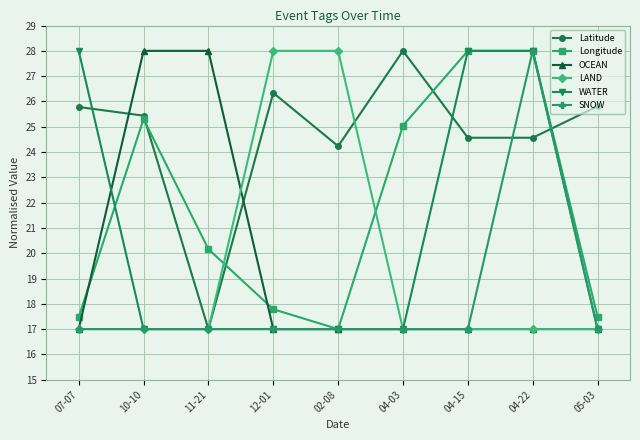

Reading left to right, transcribe all the data shown in this chart.

Latitude: 07-07=25.8	10-10=25.4	11-21=17.0	12-01=26.3	02-08=24.2	04-03=28.0	04-15=24.6	04-22=24.6	05-03=25.8
Longitude: 07-07=17.5	10-10=25.3	11-21=20.2	12-01=17.8	02-08=17.0	04-03=25.0	04-15=28.0	04-22=28.0	05-03=17.5
OCEAN: 07-07=17.0	10-10=28.0	11-21=28.0	12-01=17.0	02-08=17.0	04-03=17.0	04-15=17.0	04-22=17.0	05-03=17.0
LAND: 07-07=17.0	10-10=17.0	11-21=17.0	12-01=28.0	02-08=28.0	04-03=17.0	04-15=17.0	04-22=17.0	05-03=17.0
WATER: 07-07=28.0	10-10=17.0	11-21=17.0	12-01=17.0	02-08=17.0	04-03=17.0	04-15=28.0	04-22=28.0	05-03=17.0
SNOW: 07-07=17.0	10-10=17.0	11-21=17.0	12-01=17.0	02-08=17.0	04-03=17.0	04-15=17.0	04-22=28.0	05-03=17.0